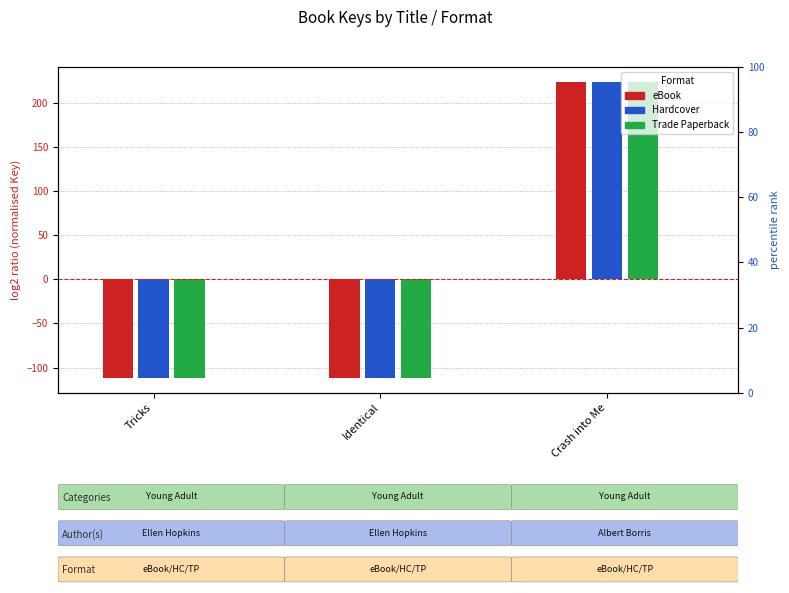

What is the difference between the eBook values at Crash into Me and Identical?

335.2